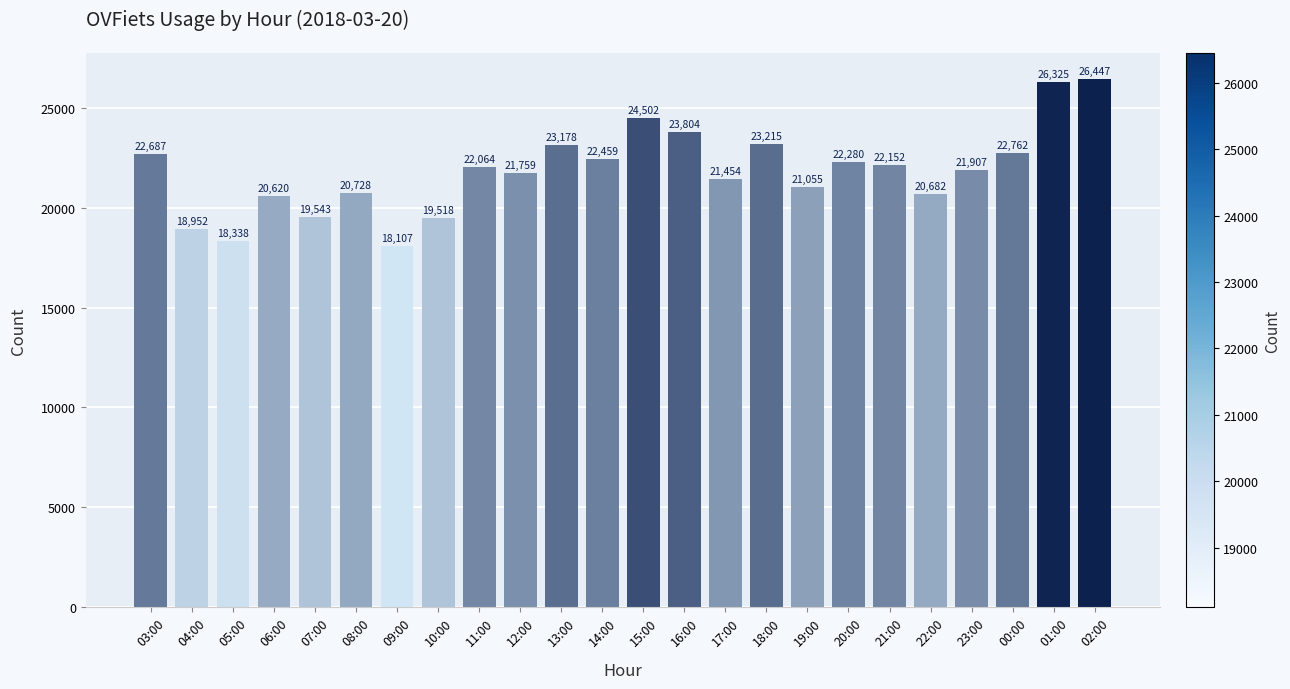

At which category does the chart reach its peak across all series?

02:00